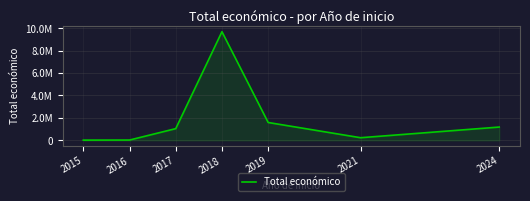

Does the chart display data point markers on the line(s)?

No